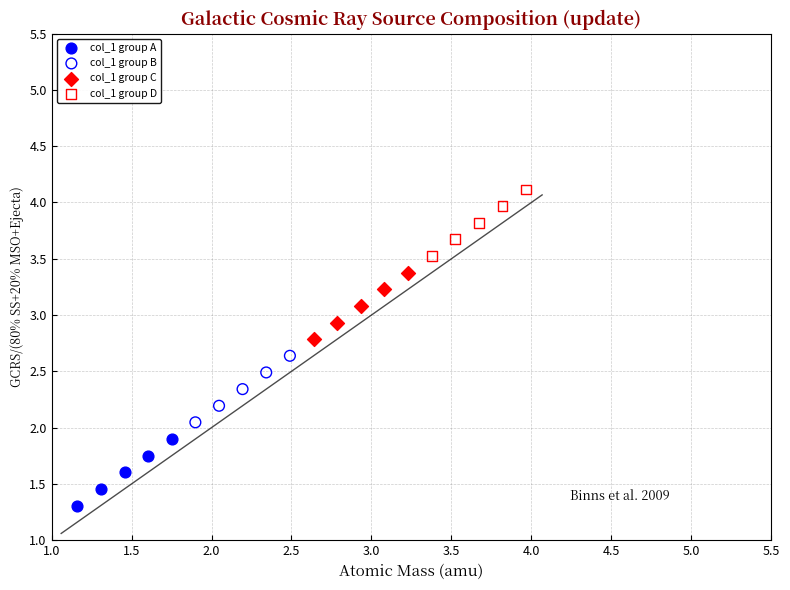

Which series reaches the minimum Y coordinate?

col_1 group A